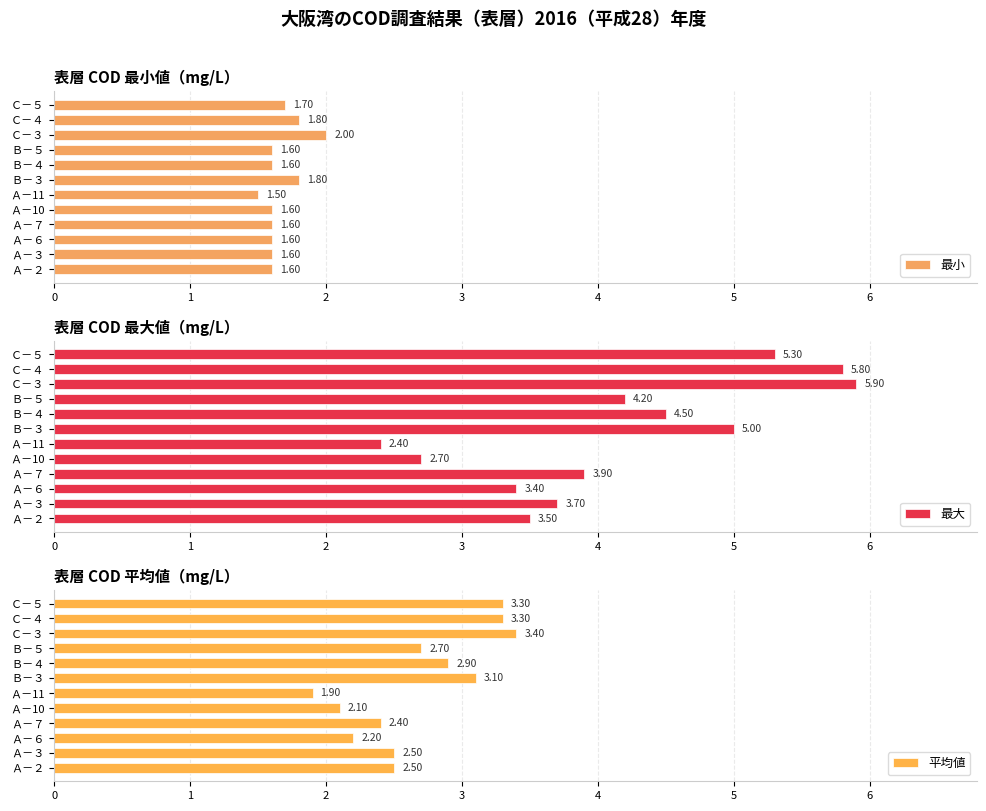

Is it true that 平均値 equals 3.3 at Ｃ－５?

True